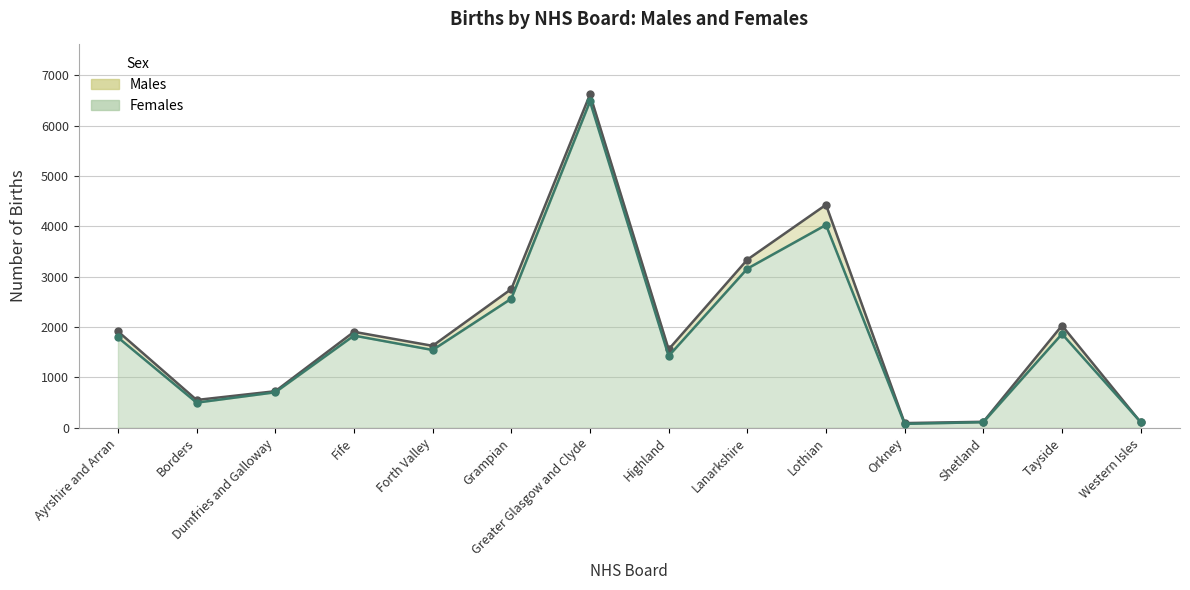

True or false: Males (line) and Females (line) cross at least once.

True